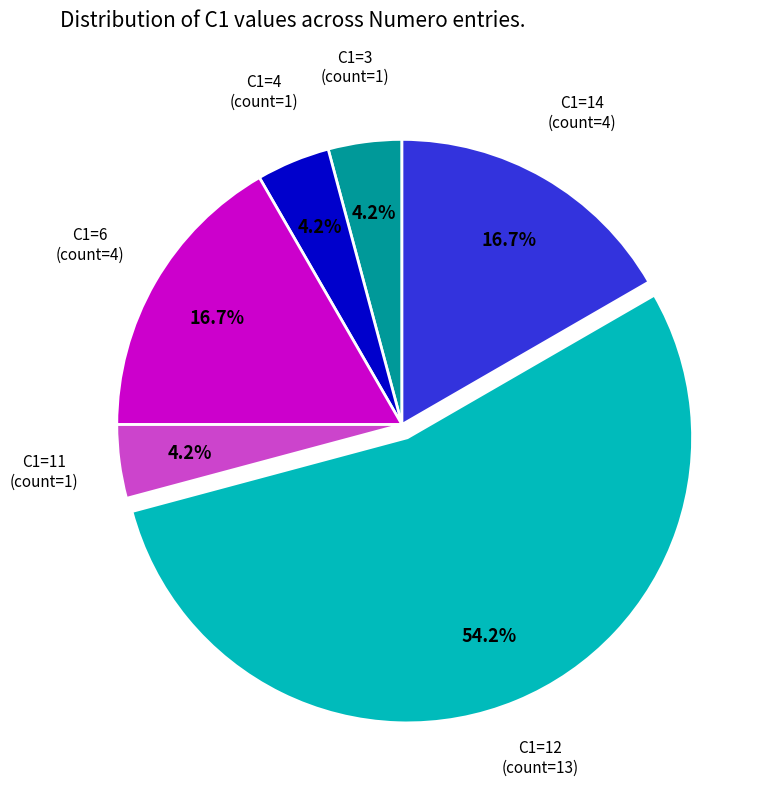

Does any single category account for the majority?

Yes